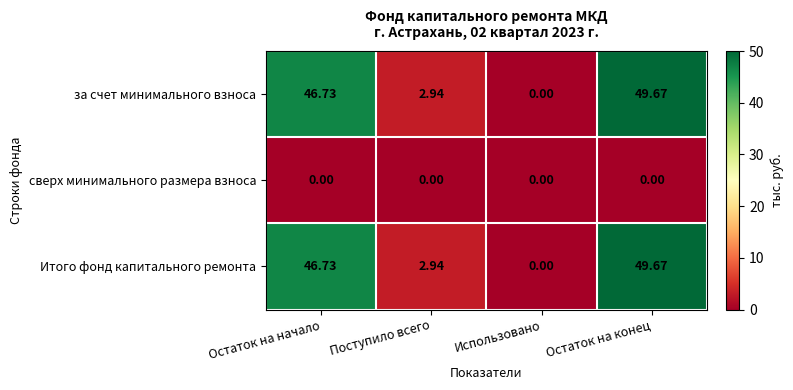

At which category does the chart reach its peak across all series?

Остаток на конец